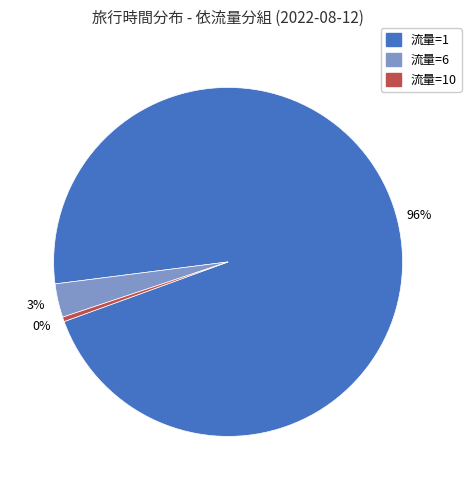

Is there a majority slice in this chart?

Yes